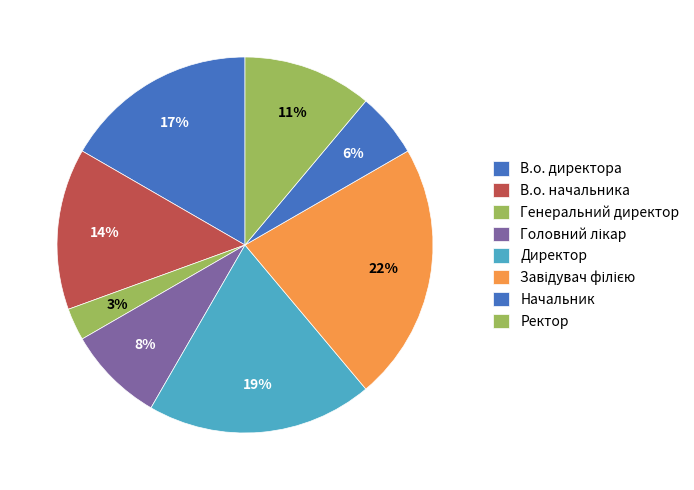

Count the number of slices in the pie.

8